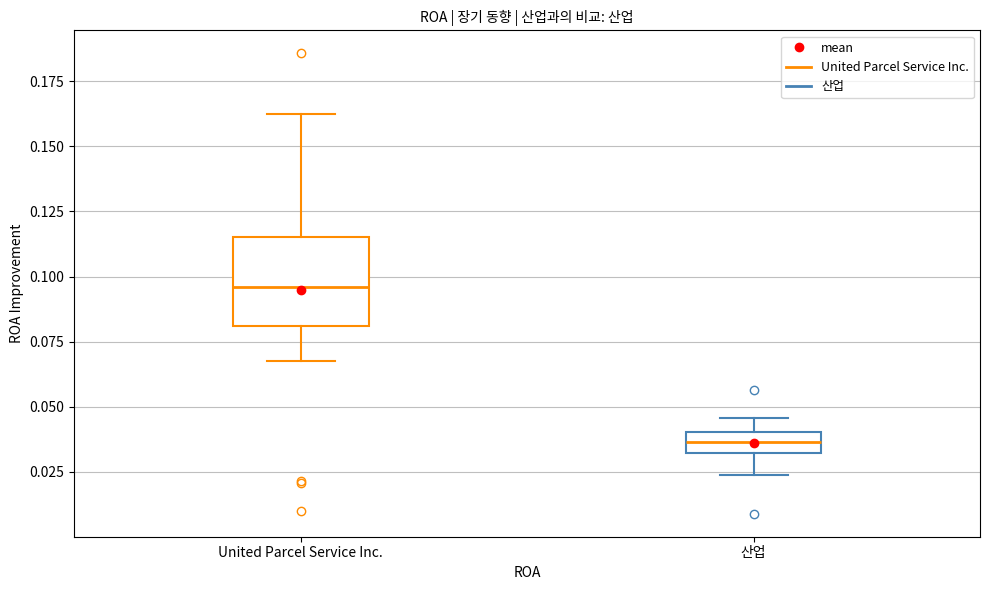

Which box has the lowest median line?

산업